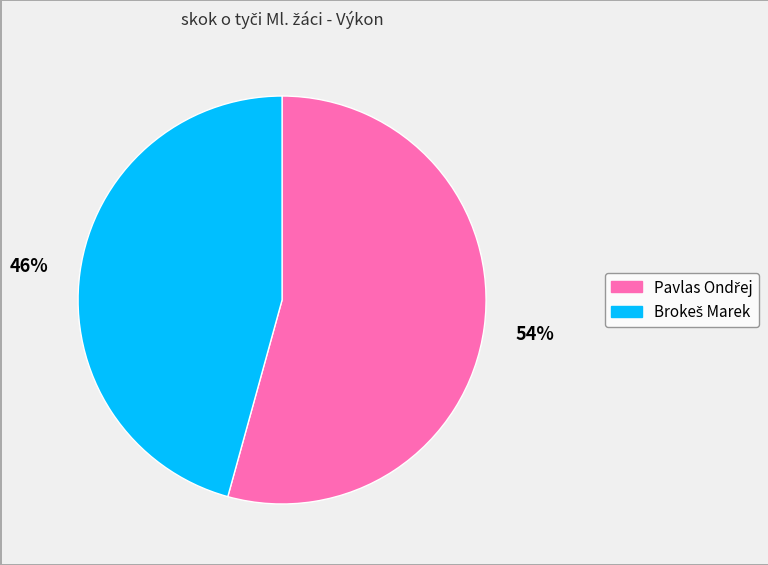

How many segments does this pie chart have?

2